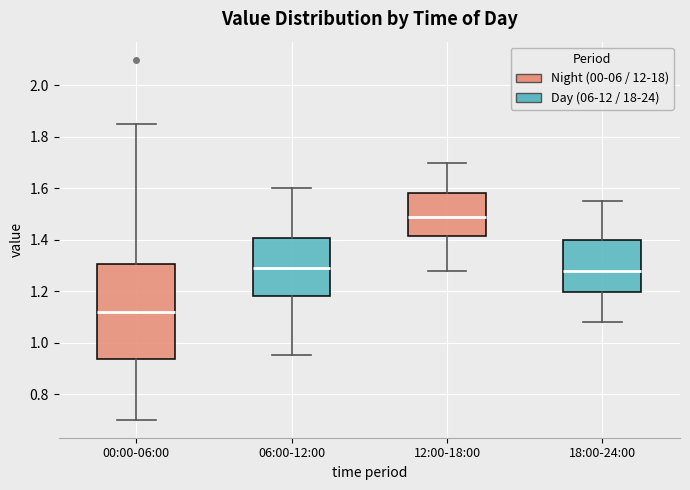

Reading left to right, read every box against the y-axis: the position of its median line, the range the box covers, and the ends of its whiskers. The values are not printed on the chart, so give them approximately, as read against the axis.

00:00-06:00: median 1.12, box 0.94 to 1.30, whiskers 0.70 to 1.86
06:00-12:00: median 1.30, box 1.18 to 1.40, whiskers 0.96 to 1.60
12:00-18:00: median 1.50, box 1.42 to 1.58, whiskers 1.28 to 1.70
18:00-24:00: median 1.28, box 1.20 to 1.40, whiskers 1.08 to 1.56